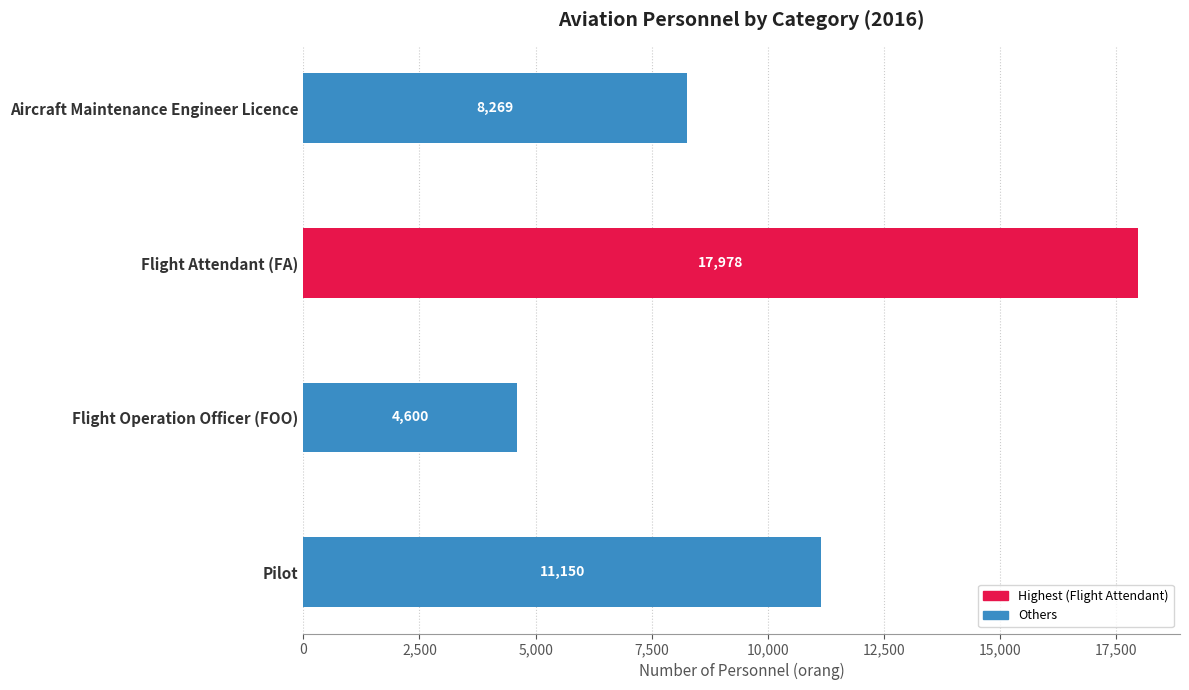

What is the average value?

10499